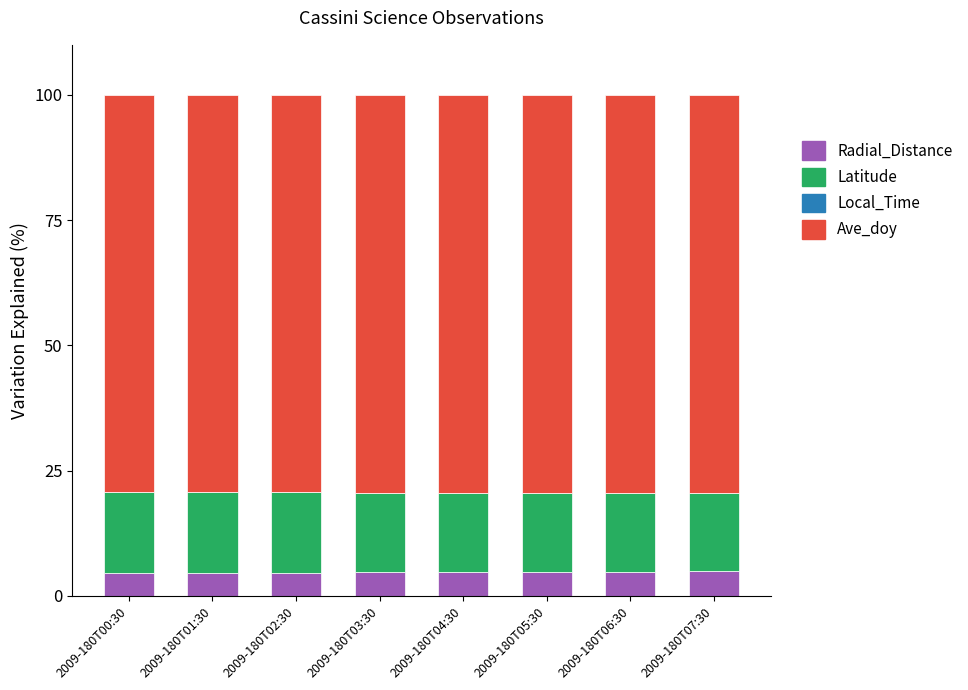

Are the bars grouped side by side (vs. stacked)?

No